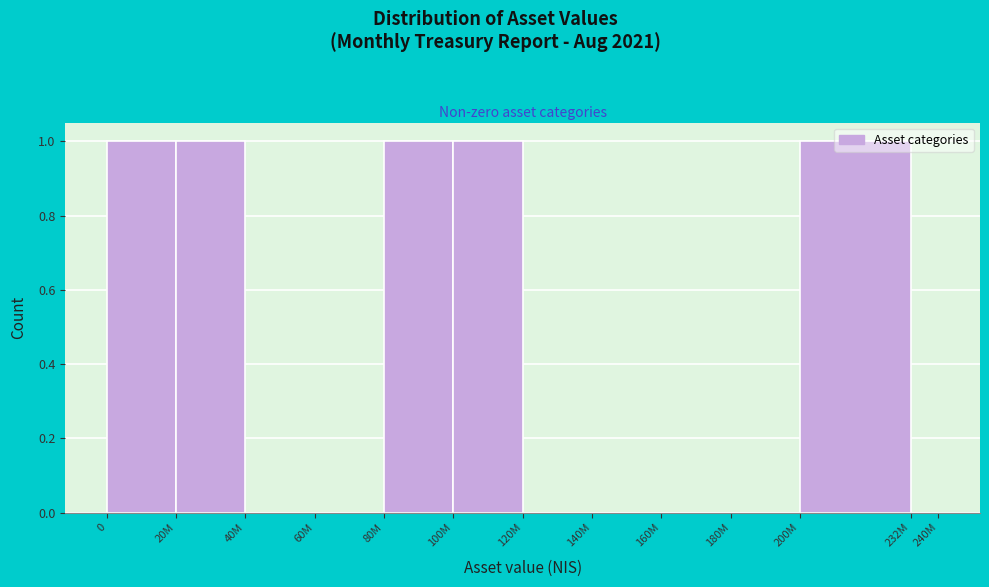

Is it true that the value at 120M is 1?

False